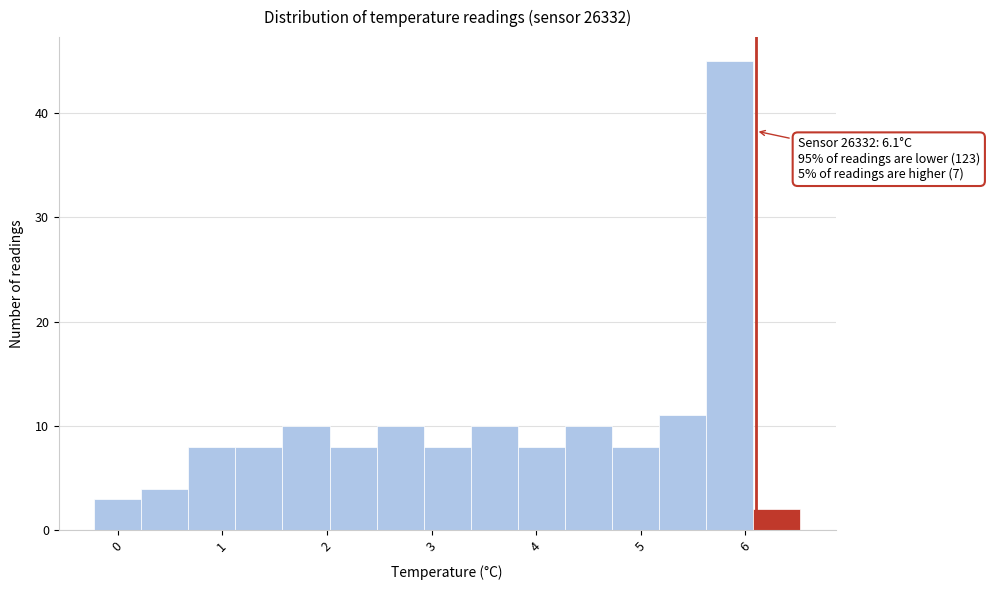

Over which range of the x-axis is the bar tallest?

5.6 to 6.1